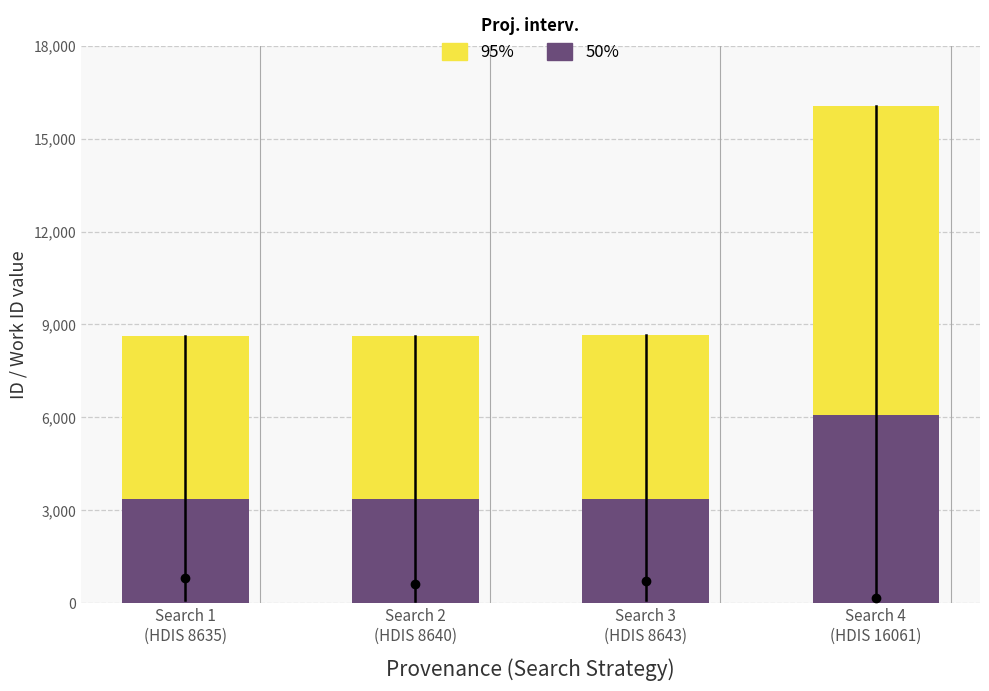

Between Search 2
(HDIS 8640) and Search 4
(HDIS 16061), which is larger?

Search 4
(HDIS 16061)